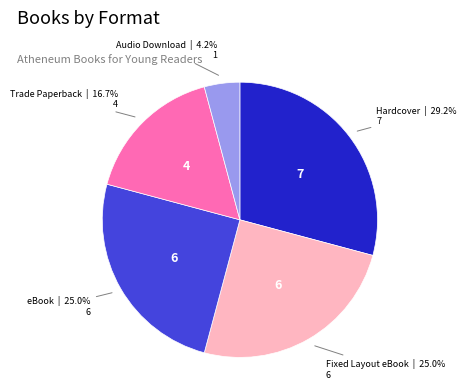

Is there any slice that represents more than half of the pie?

No